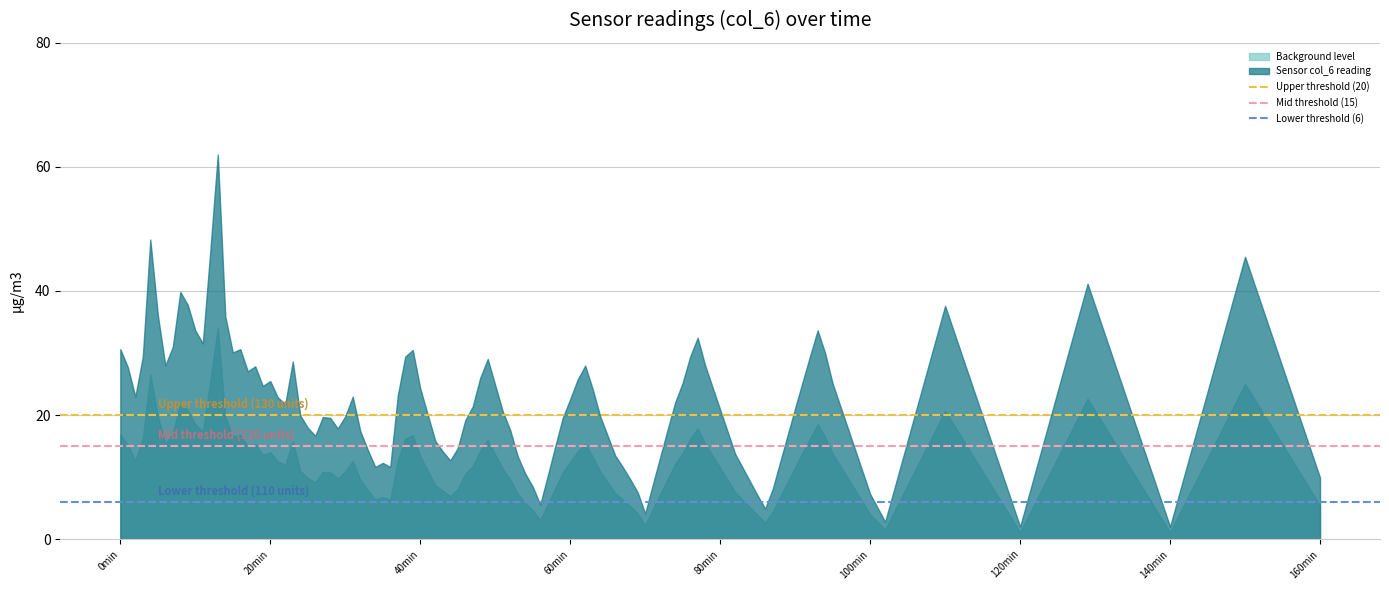

True or false: Sensor col_6 reading has a value of 3.5 at 100min.

False